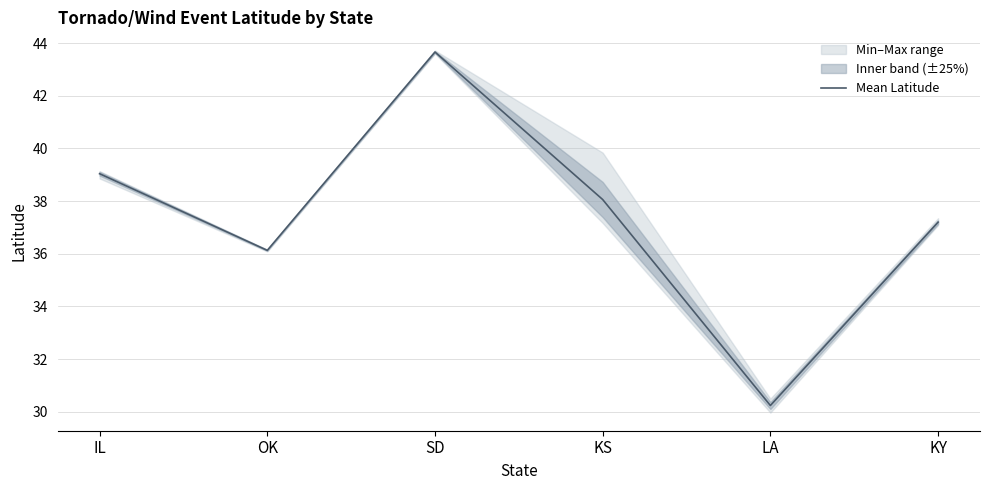

What is the sum of all values?

224.3